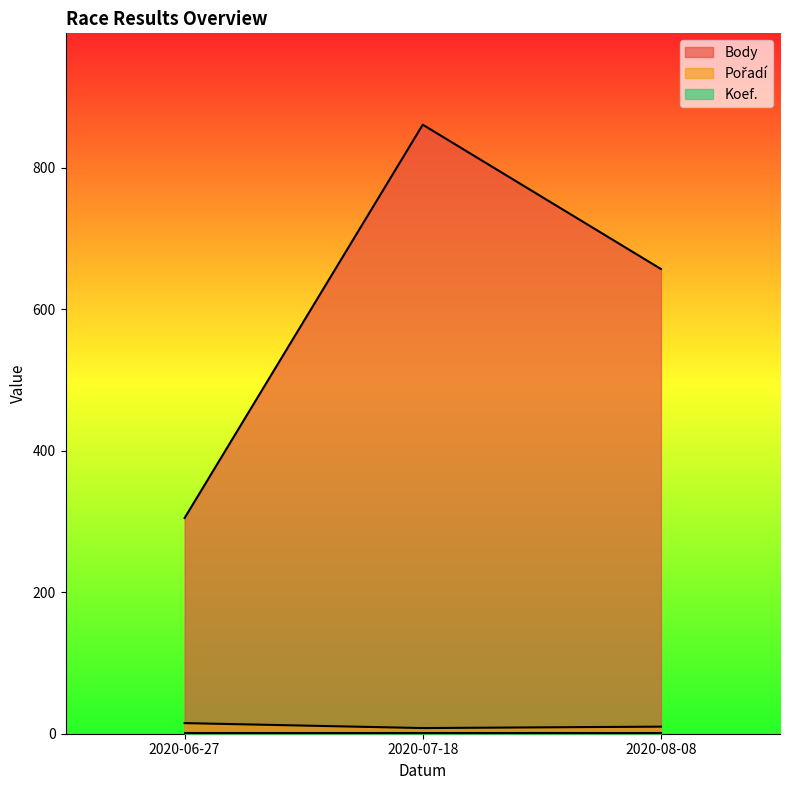

At how many categories does at least one series exceed 439?

2